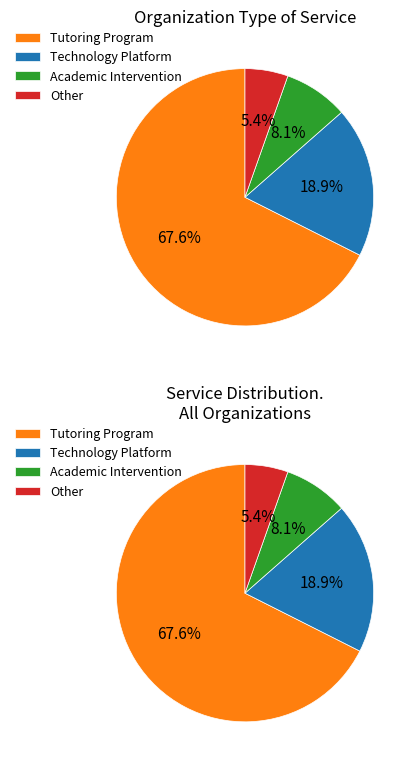

To the nearest percent, what portion does Tutoring Program represent?

68%